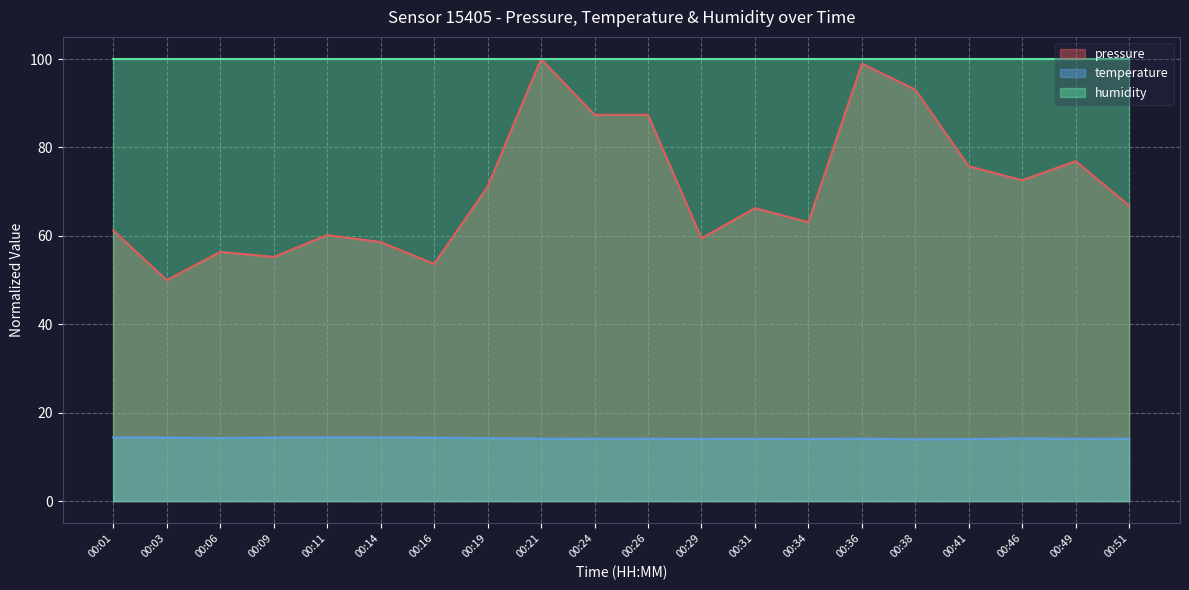

Is it true that temperature equals 9.9 at 00:03?

False